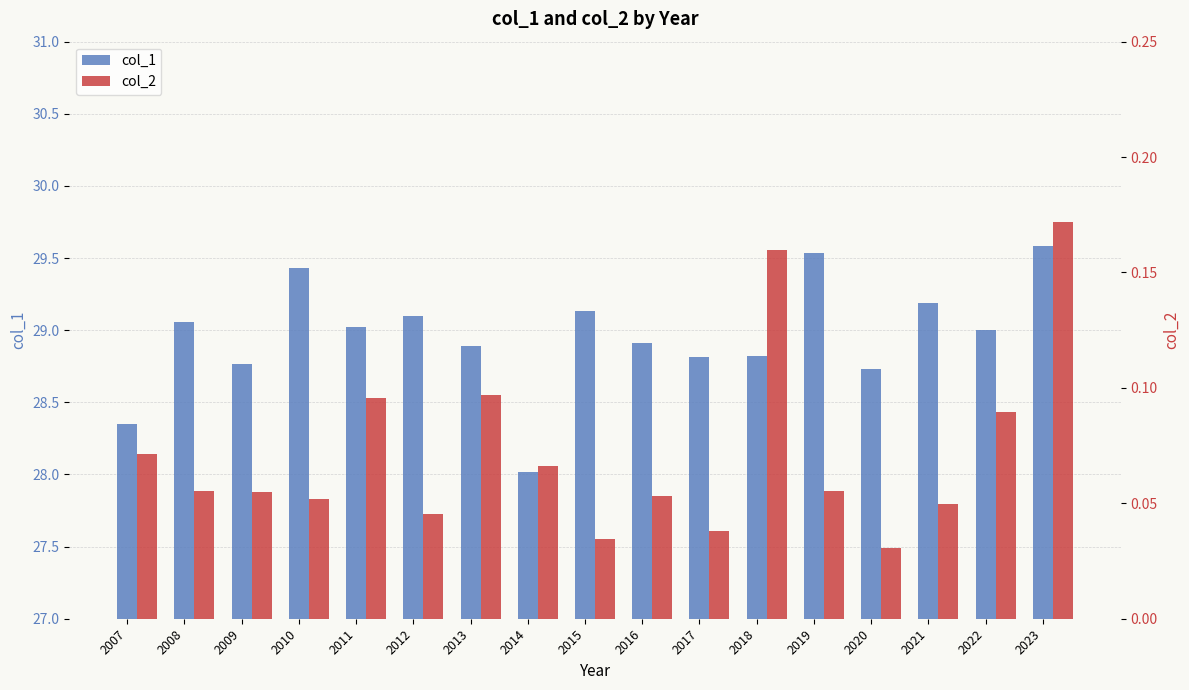

The value of col_2 at 2008 is 0.1. True or false?

False